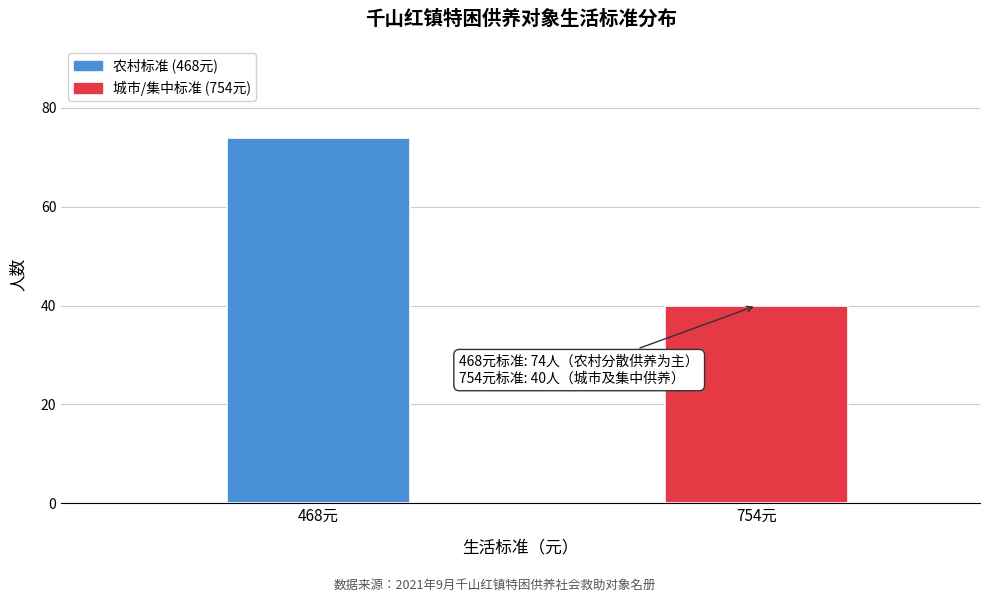

Reading left to right, list all the values displayed in this chart.

74	40